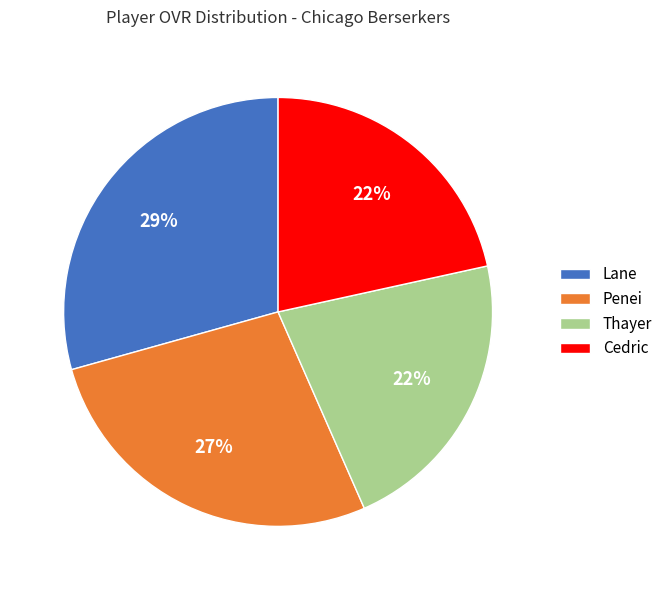

What percentage is the Thayer slice, to the nearest percent?

22%